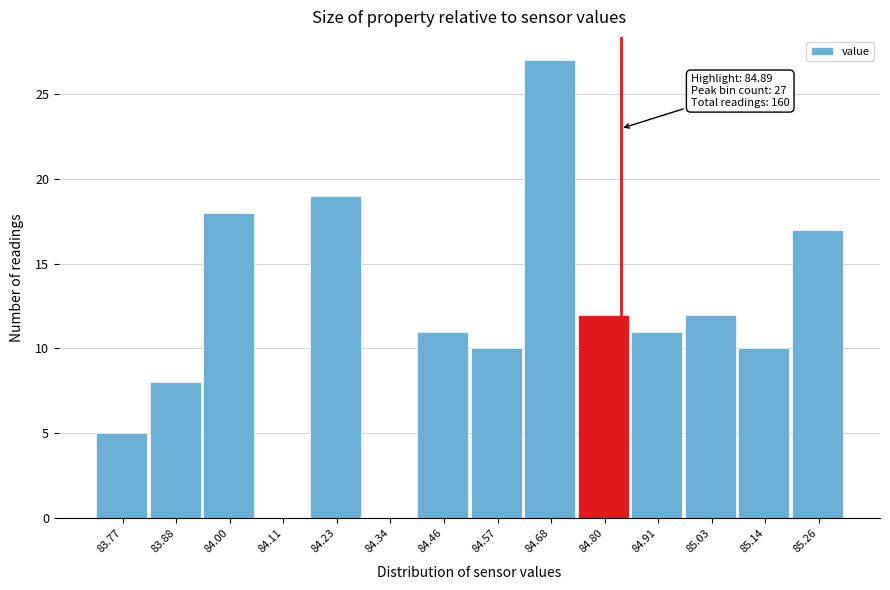

Reading left to right, extract all data points from this chart.

83.77=5	83.88=8	84.00=18	84.11=0	84.23=19	84.34=0	84.46=11	84.57=10	84.68=27	84.80=12	84.91=11	85.03=12	85.14=10	85.26=17